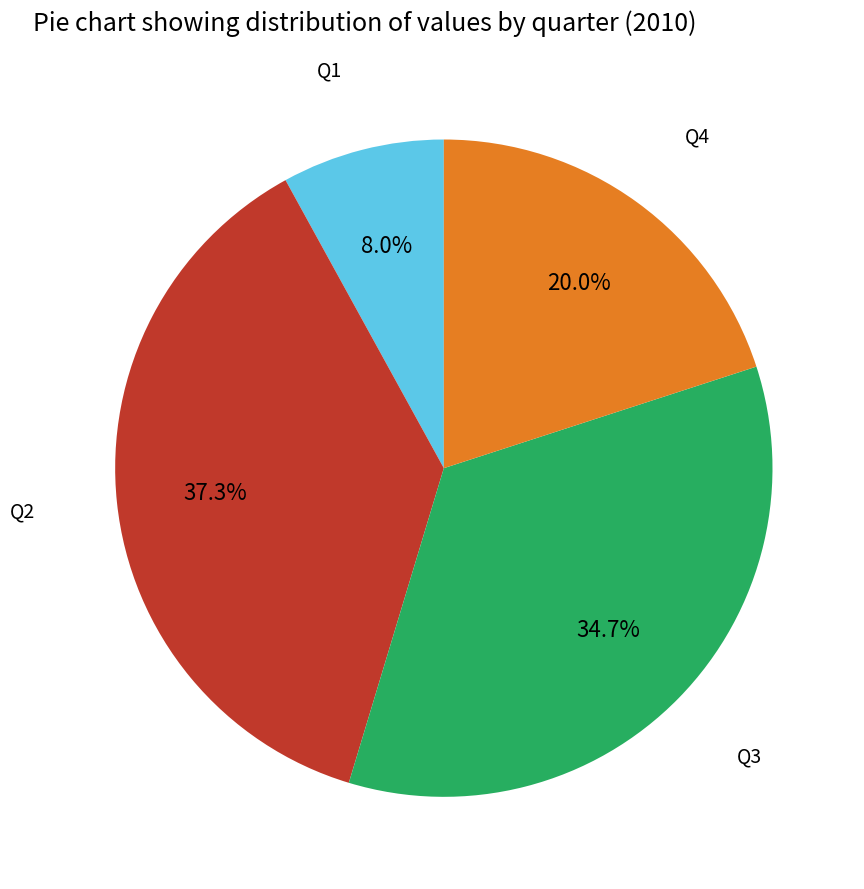

What is the smallest slice in the pie chart?

Q1